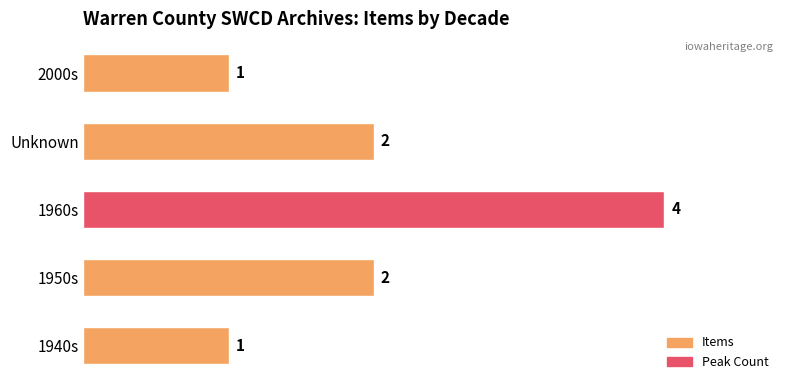

Is it true that the value at 1960s is 6?

False